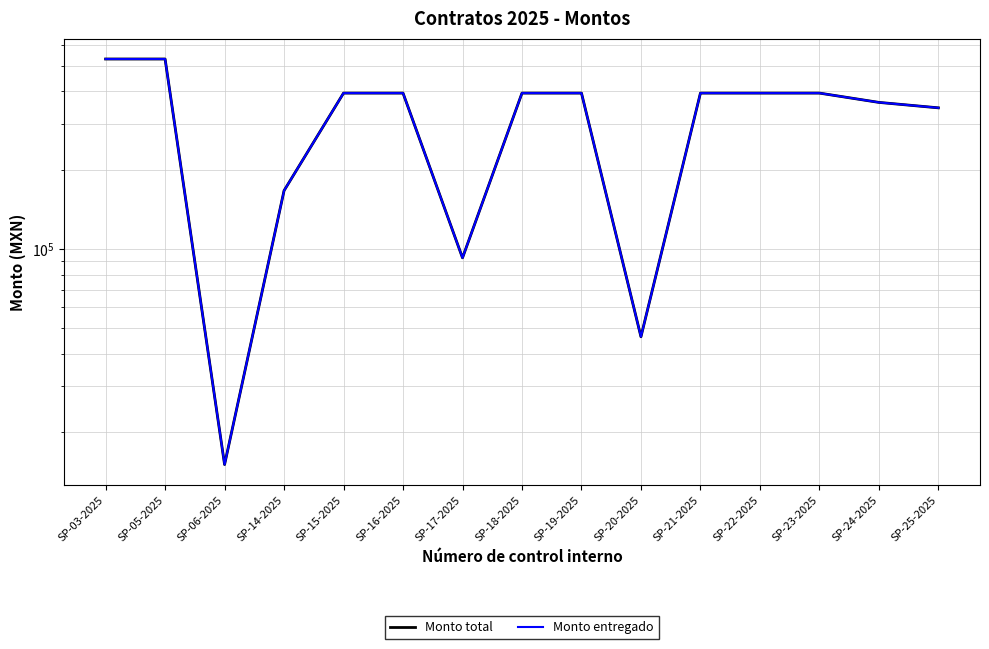

Reading right to left, what are all the values shown in this chart?

Monto total: SP-25-2025=346073.5	SP-24-2025=363015.9	SP-23-2025=393910.8	SP-22-2025=393910.8	SP-21-2025=393910.8	SP-20-2025=46342.4	SP-19-2025=393910.8	SP-18-2025=393910.8	SP-17-2025=92684.9	SP-16-2025=393910.8	SP-15-2025=393910.8	SP-14-2025=167265.1	SP-06-2025=15086.7	SP-05-2025=531393.4	SP-03-2025=531393.4
Monto entregado: SP-25-2025=346073.5	SP-24-2025=363015.9	SP-23-2025=393910.8	SP-22-2025=393910.8	SP-21-2025=393910.8	SP-20-2025=46342.4	SP-19-2025=393910.8	SP-18-2025=393910.8	SP-17-2025=92684.9	SP-16-2025=393910.8	SP-15-2025=393910.8	SP-14-2025=167265.1	SP-06-2025=15086.7	SP-05-2025=531393.4	SP-03-2025=531393.4